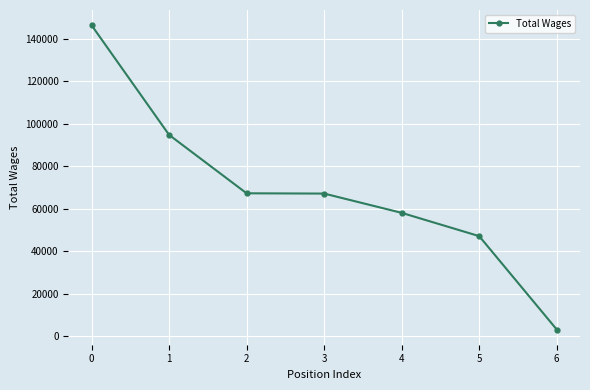

Which category has the lowest value across all series?

6